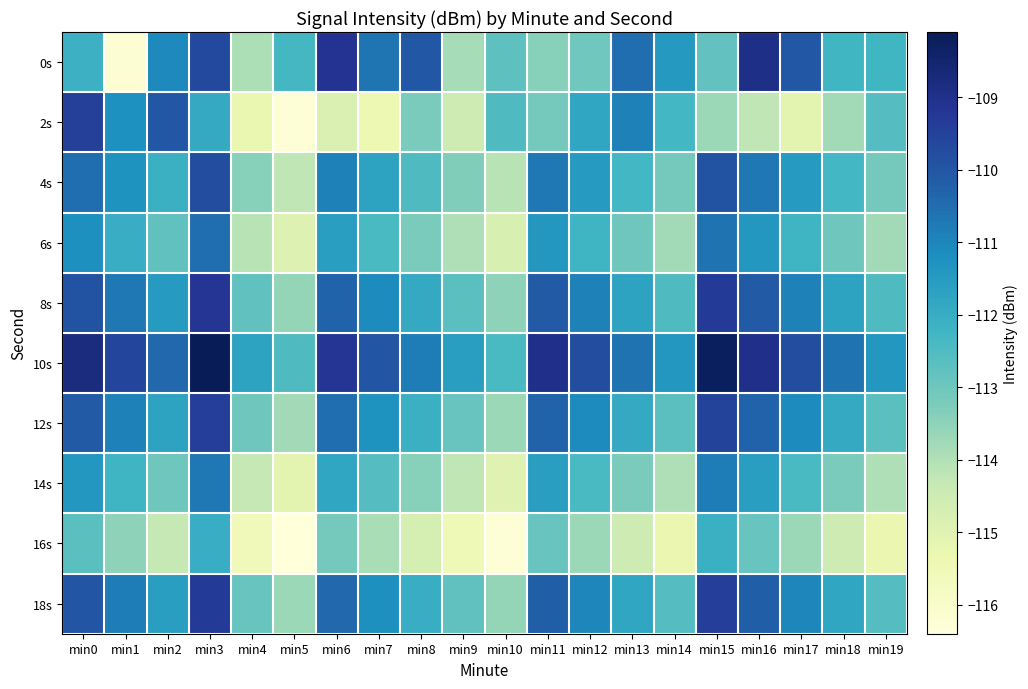

Reading right to left, list all the values displayed in this chart.

0s: min19=-112.3	min18=-112.3	min17=-110.0	min16=-108.9	min15=-112.8	min14=-111.4	min13=-110.5	min12=-113.0	min11=-113.4	min10=-112.8	min9=-113.8	min8=-110.0	min7=-110.7	min6=-109.1	min5=-112.3	min4=-114.0	min3=-109.7	min2=-111.1	min1=-116.2	min0=-112.1
2s: min19=-112.6	min18=-113.8	min17=-115.1	min16=-114.2	min15=-113.7	min14=-112.3	min13=-110.9	min12=-111.8	min11=-113.1	min10=-112.5	min9=-114.5	min8=-113.2	min7=-115.4	min6=-114.8	min5=-116.3	min4=-115.3	min3=-111.9	min2=-110.0	min1=-111.2	min0=-109.4
4s: min19=-113.1	min18=-112.3	min17=-111.5	min16=-110.7	min15=-109.9	min14=-113.1	min13=-112.3	min12=-111.5	min11=-110.7	min10=-114.1	min9=-113.3	min8=-112.5	min7=-111.7	min6=-110.9	min5=-114.2	min4=-113.4	min3=-109.8	min2=-112.1	min1=-111.3	min0=-110.5
6s: min19=-113.8	min18=-113.0	min17=-112.2	min16=-111.4	min15=-110.6	min14=-113.8	min13=-113.0	min12=-112.2	min11=-111.4	min10=-114.8	min9=-114.0	min8=-113.2	min7=-112.4	min6=-111.6	min5=-114.9	min4=-114.1	min3=-110.5	min2=-112.8	min1=-112.0	min0=-111.2
8s: min19=-112.5	min18=-111.7	min17=-110.9	min16=-110.1	min15=-109.3	min14=-112.5	min13=-111.7	min12=-110.9	min11=-110.1	min10=-113.5	min9=-112.7	min8=-111.9	min7=-111.1	min6=-110.3	min5=-113.6	min4=-112.8	min3=-109.2	min2=-111.5	min1=-110.7	min0=-109.9
10s: min19=-111.4	min18=-110.6	min17=-109.8	min16=-109.0	min15=-108.2	min14=-111.4	min13=-110.6	min12=-109.8	min11=-109.0	min10=-112.4	min9=-111.6	min8=-110.8	min7=-110.0	min6=-109.2	min5=-112.5	min4=-111.7	min3=-108.1	min2=-110.4	min1=-109.6	min0=-108.8
12s: min19=-112.7	min18=-111.9	min17=-111.1	min16=-110.3	min15=-109.5	min14=-112.7	min13=-111.9	min12=-111.1	min11=-110.3	min10=-113.7	min9=-112.9	min8=-112.1	min7=-111.3	min6=-110.5	min5=-113.8	min4=-113.0	min3=-109.4	min2=-111.7	min1=-110.9	min0=-110.1
14s: min19=-114.0	min18=-113.2	min17=-112.4	min16=-111.6	min15=-110.8	min14=-114.0	min13=-113.2	min12=-112.4	min11=-111.6	min10=-115.0	min9=-114.2	min8=-113.4	min7=-112.6	min6=-111.8	min5=-115.1	min4=-114.3	min3=-110.7	min2=-113.0	min1=-112.2	min0=-111.4
16s: min19=-115.3	min18=-114.5	min17=-113.7	min16=-112.9	min15=-112.1	min14=-115.3	min13=-114.5	min12=-113.7	min11=-112.9	min10=-116.3	min9=-115.5	min8=-114.7	min7=-113.9	min6=-113.1	min5=-116.4	min4=-115.6	min3=-112.0	min2=-114.3	min1=-113.5	min0=-112.7
18s: min19=-112.6	min18=-111.8	min17=-111.0	min16=-110.2	min15=-109.4	min14=-112.6	min13=-111.8	min12=-111.0	min11=-110.2	min10=-113.6	min9=-112.8	min8=-112.0	min7=-111.2	min6=-110.4	min5=-113.7	min4=-112.9	min3=-109.3	min2=-111.6	min1=-110.8	min0=-110.0